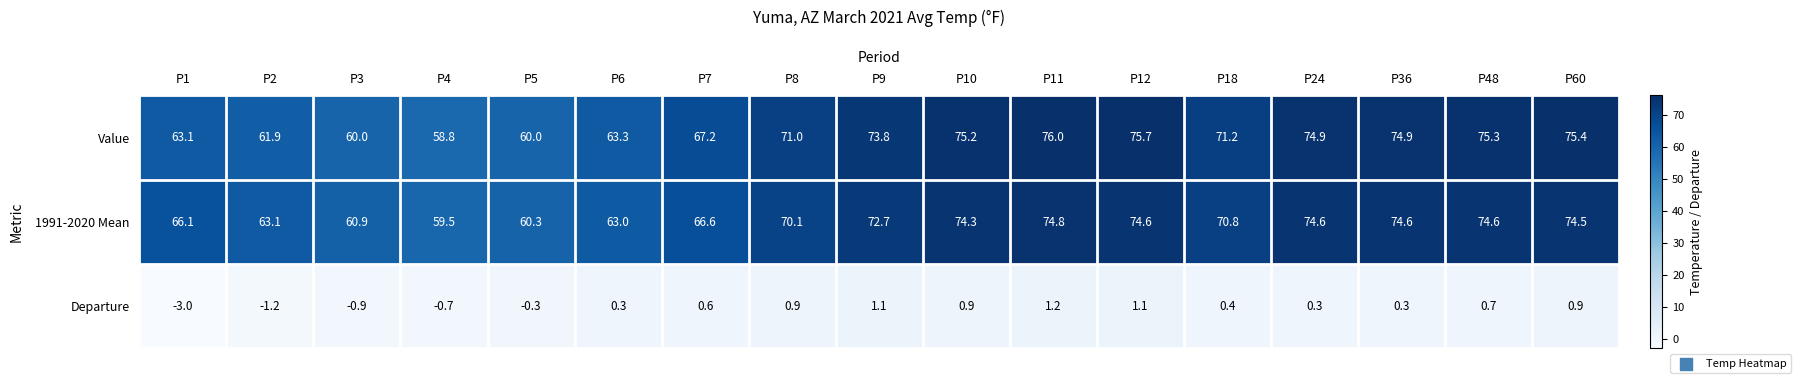

Which category has the lowest value in the Value series?

P4